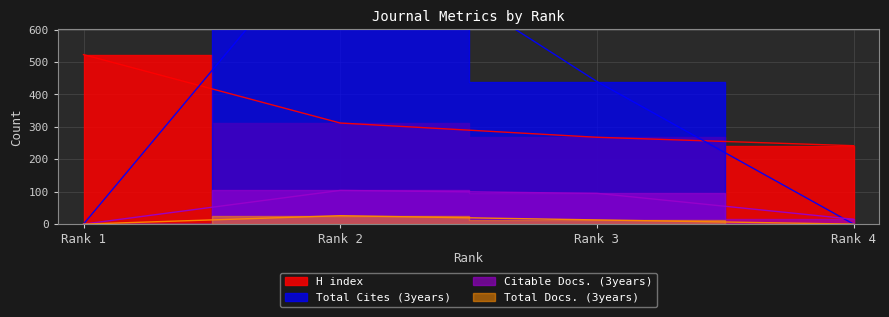

What is the average value of the Total Cites (3years) series?

347